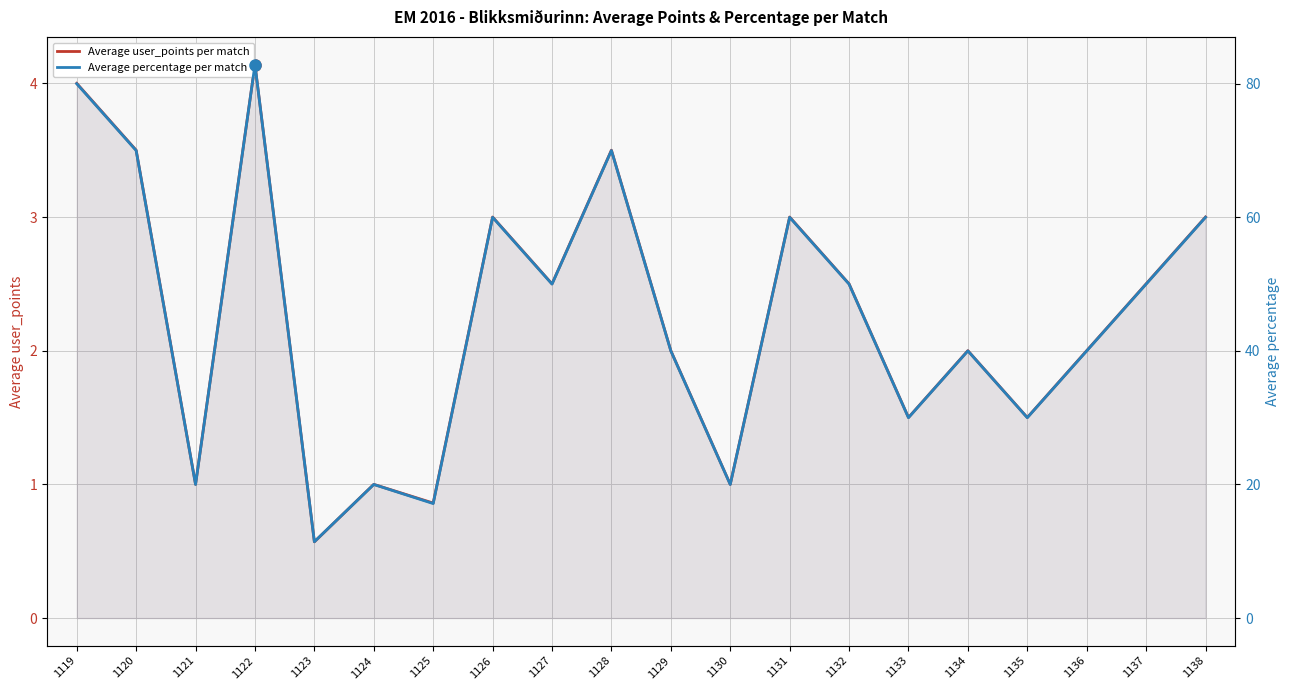

True or false: Average percentage per match and Average user_points per match intersect in this chart.

False